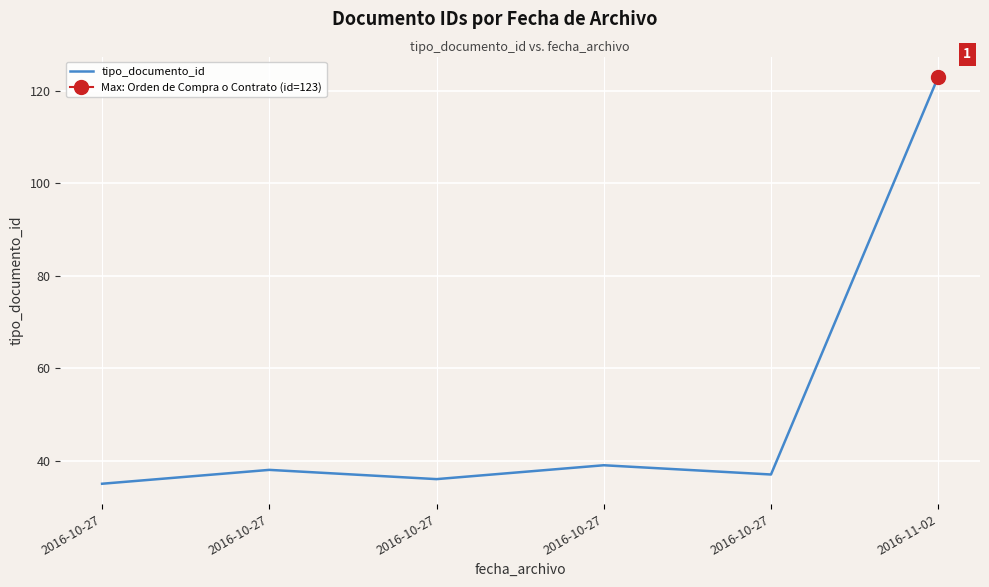

Which category has the highest value across all series?

2016-11-02